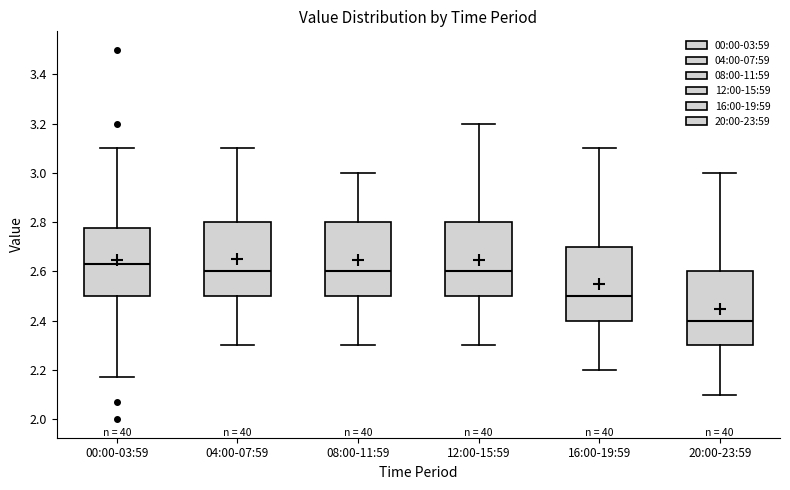

Reading left to right, transcribe this box plot: for each box, give where its median line is, the range the box spans, and where its two whiskers end, as read against the y-axis. The values are not printed on the chart, so give them approximately, as read against the axis.

00:00-03:59: median 2.64, box 2.50 to 2.78, whiskers 2.18 to 3.10
04:00-07:59: median 2.60, box 2.50 to 2.80, whiskers 2.30 to 3.10
08:00-11:59: median 2.60, box 2.50 to 2.80, whiskers 2.30 to 3.00
12:00-15:59: median 2.60, box 2.50 to 2.80, whiskers 2.30 to 3.20
16:00-19:59: median 2.50, box 2.40 to 2.70, whiskers 2.20 to 3.10
20:00-23:59: median 2.40, box 2.30 to 2.60, whiskers 2.10 to 3.00